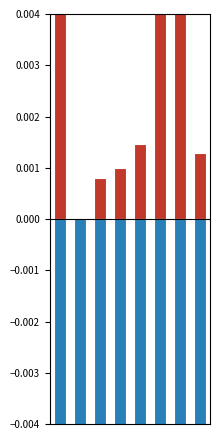

How many bars are there in total?

16